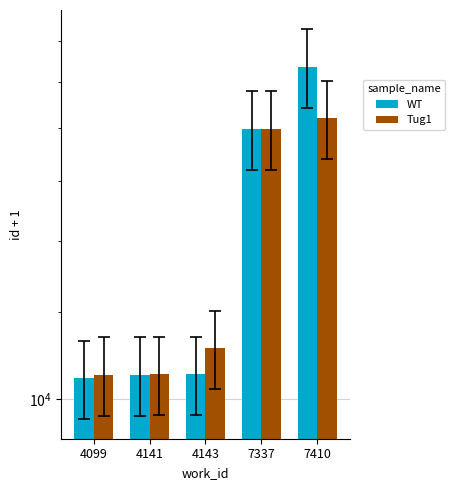

Which series has the widest spread of values?

WT